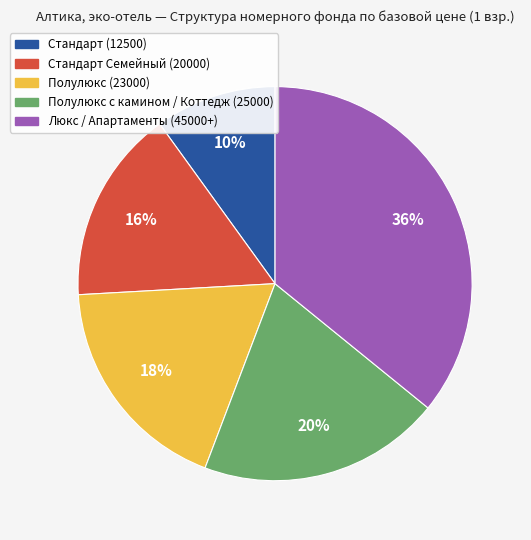

Which category has the smallest portion of the pie?

Стандарт (12500)